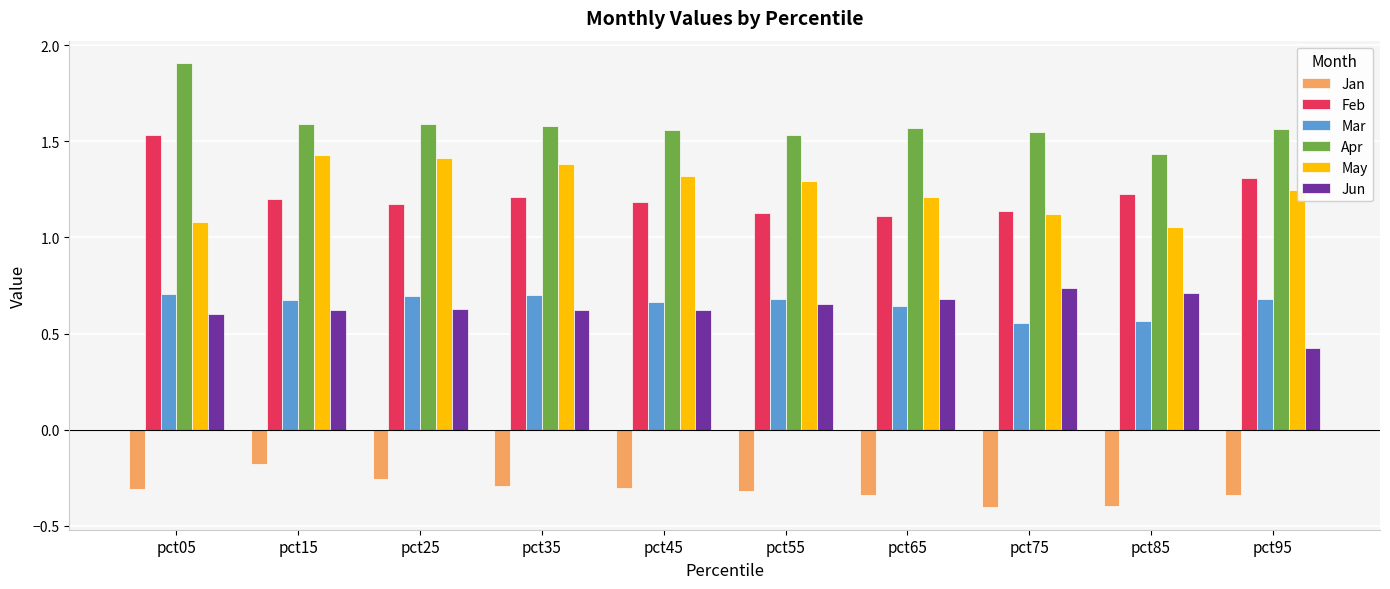

At pct85, list the series in order from smallest to largest.

Jan, Mar, Jun, May, Feb, Apr